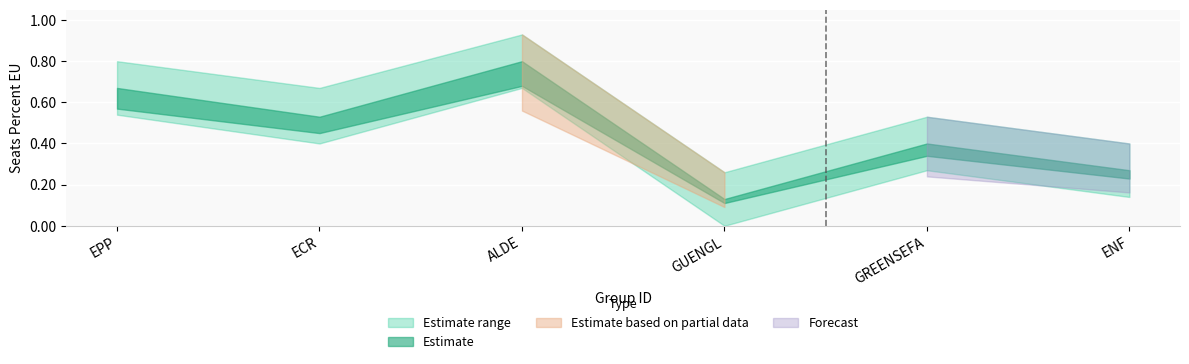

Which category has the lowest value across all series?

GUENGL